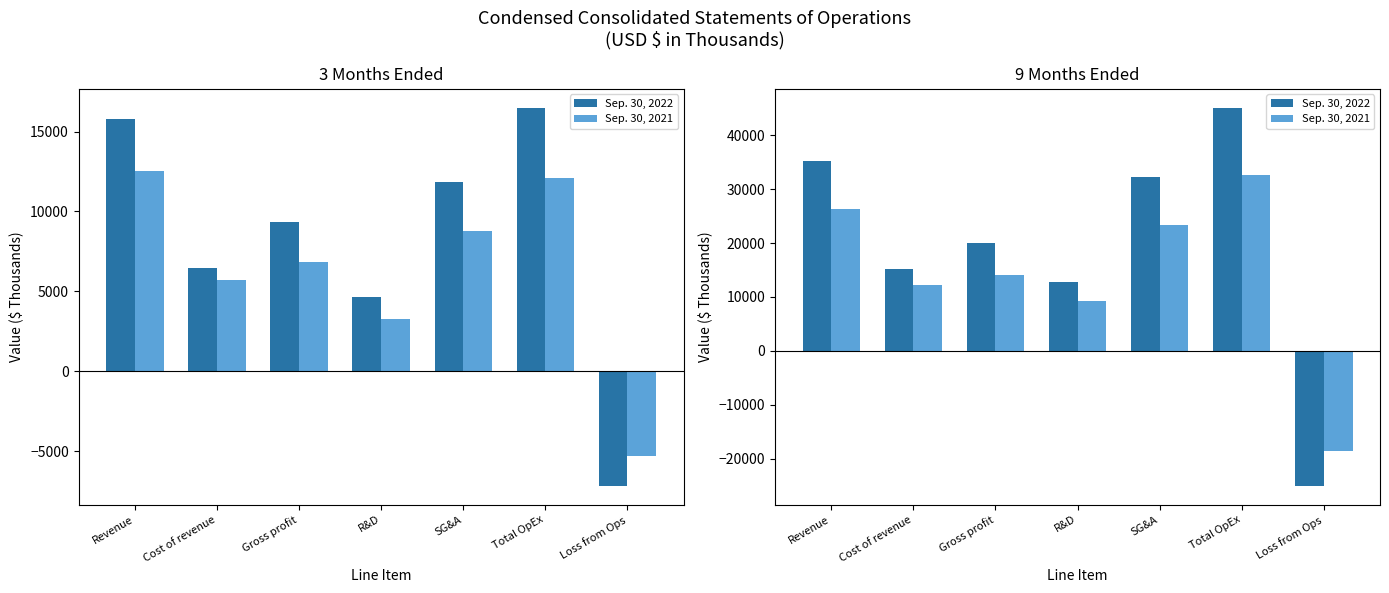

How many distinct data groups are displayed?

2